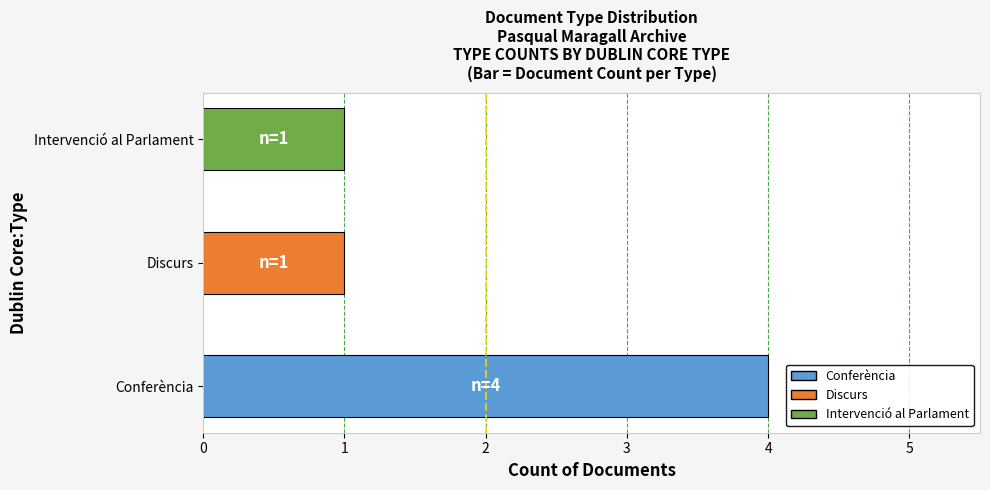

Reading top to bottom, transcribe all the data shown in this chart.

1	1	4